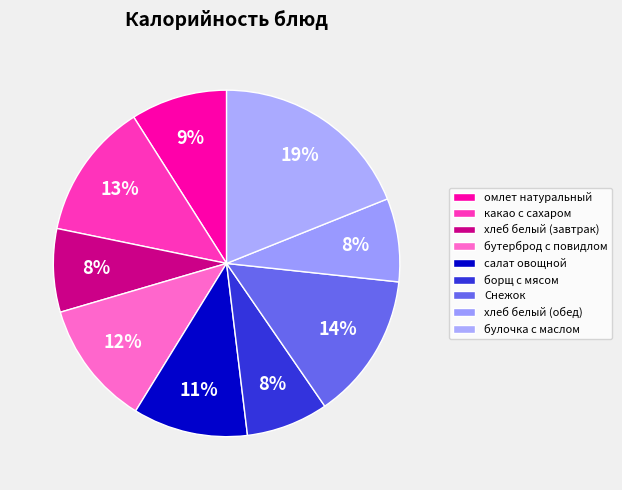

How many slices are in this pie chart?

9